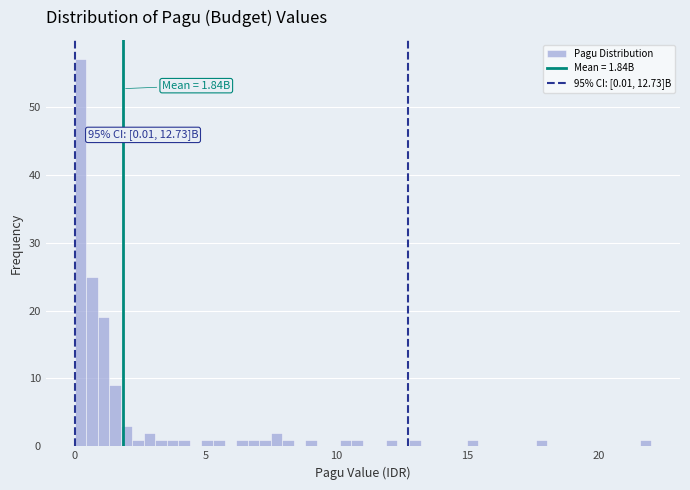

Read against the x-axis, roughly where is the centre of the tallest bar?

0.0